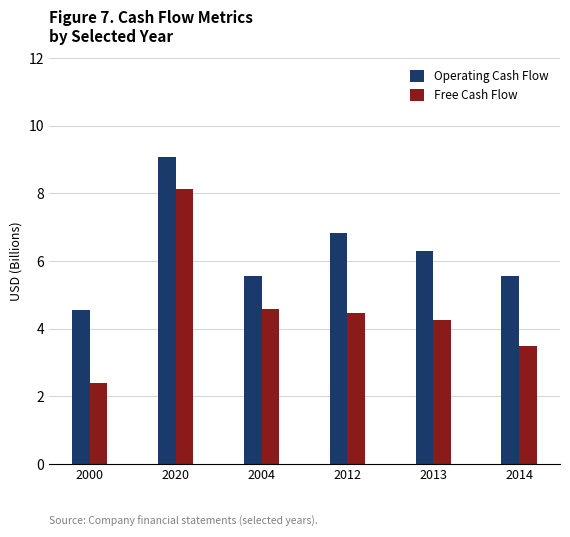

What is the maximum value shown in the chart?

9.1